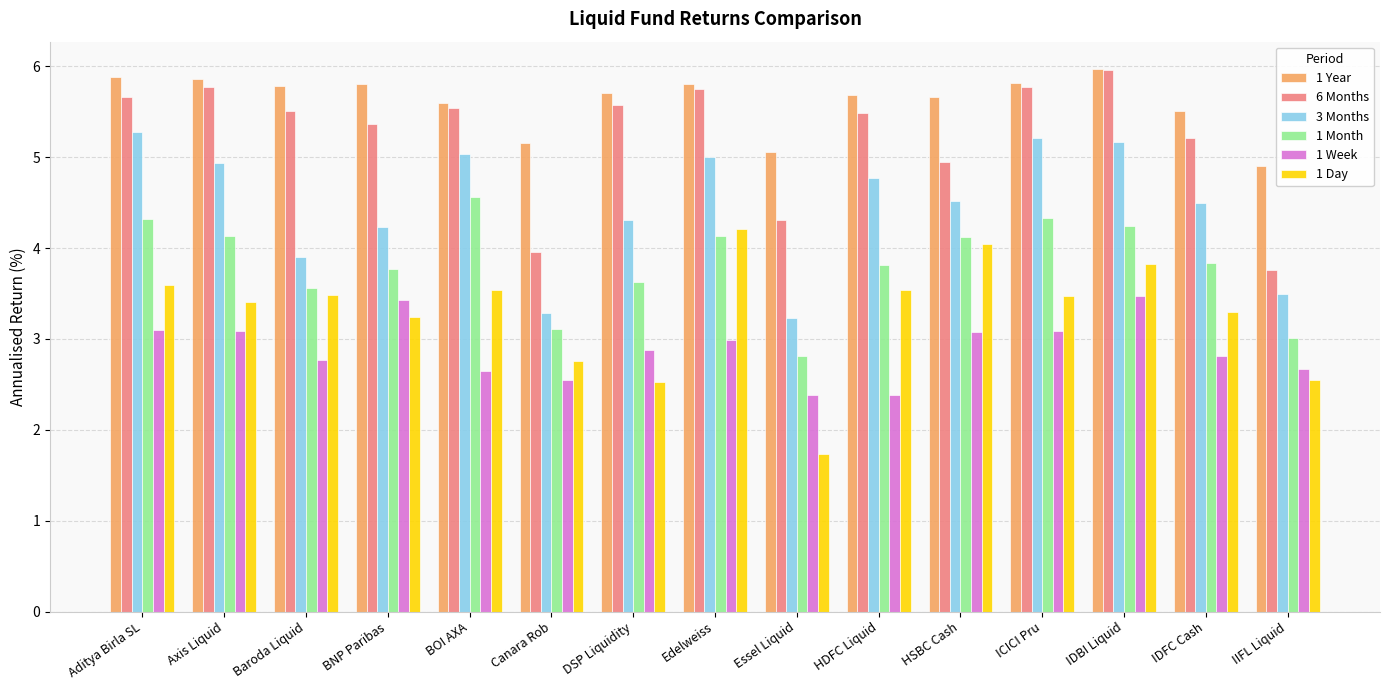

At how many categories does at least one series exceed 4?

15